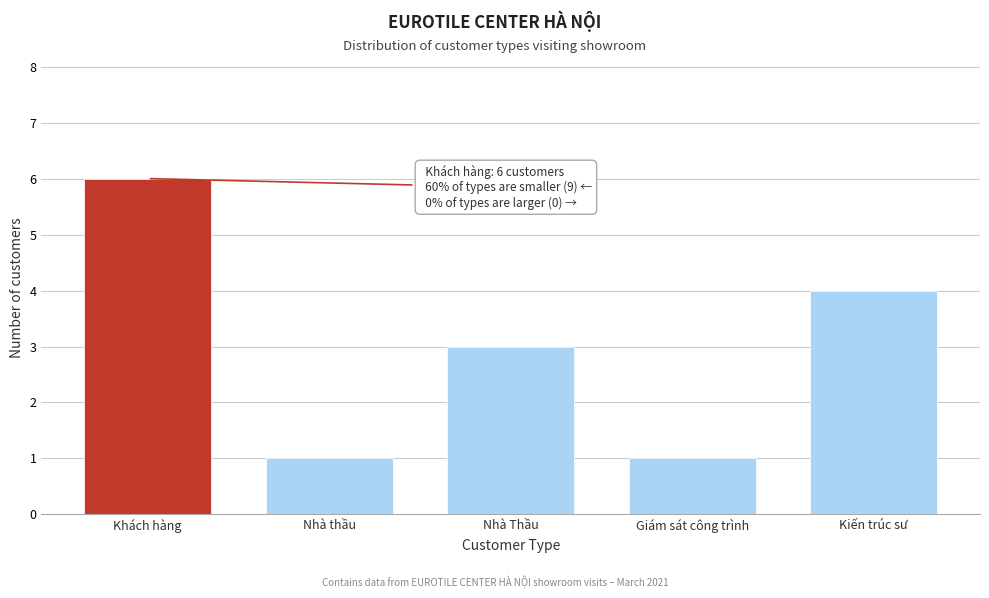

Reading left to right, extract all data points from this chart.

Khách hàng=6	Nhà thầu=1	Nhà Thầu=3	Giám sát công trình=1	Kiến trúc sư=4